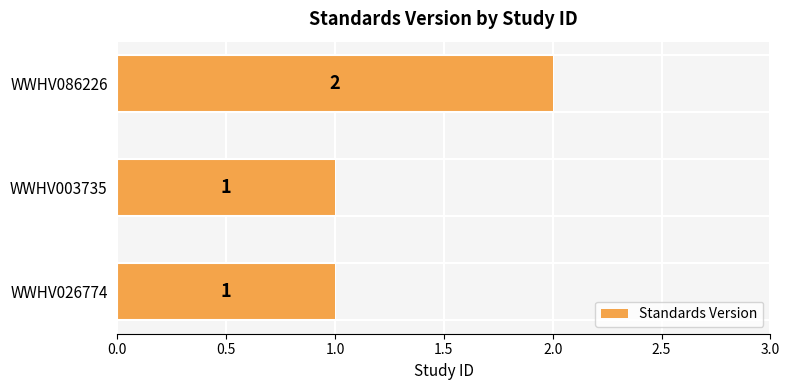

True or false: the data shows 1 at WWHV003735.

True